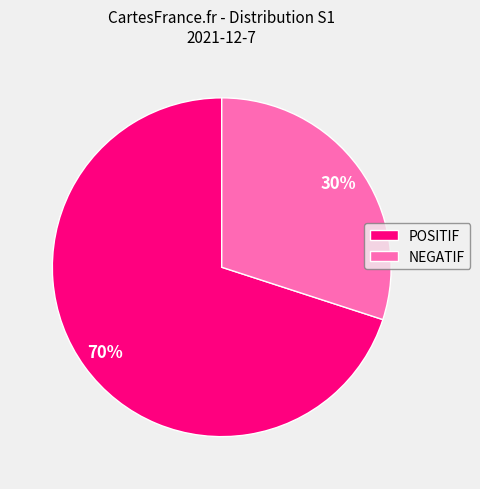

Do POSITIF and NEGATIF together represent more than half of the pie?

Yes